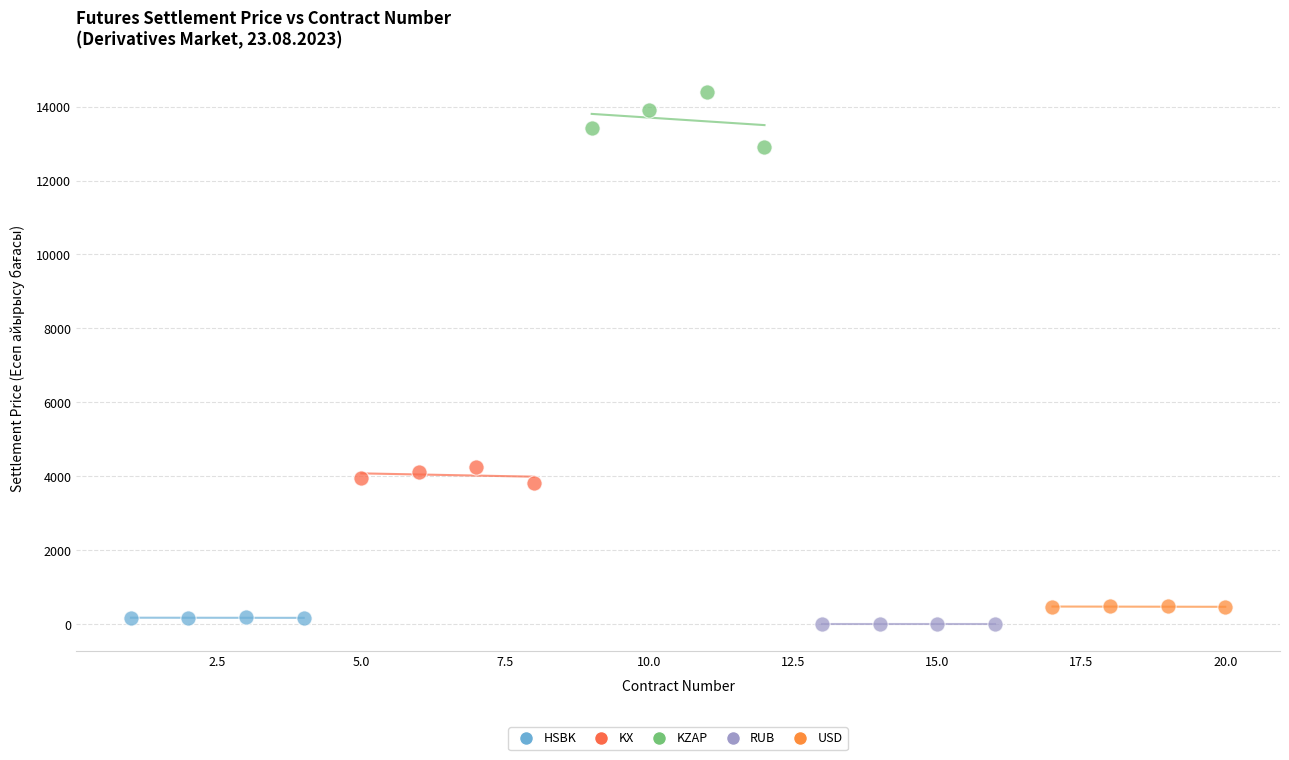

Which series reaches the maximum Y coordinate?

KZAP